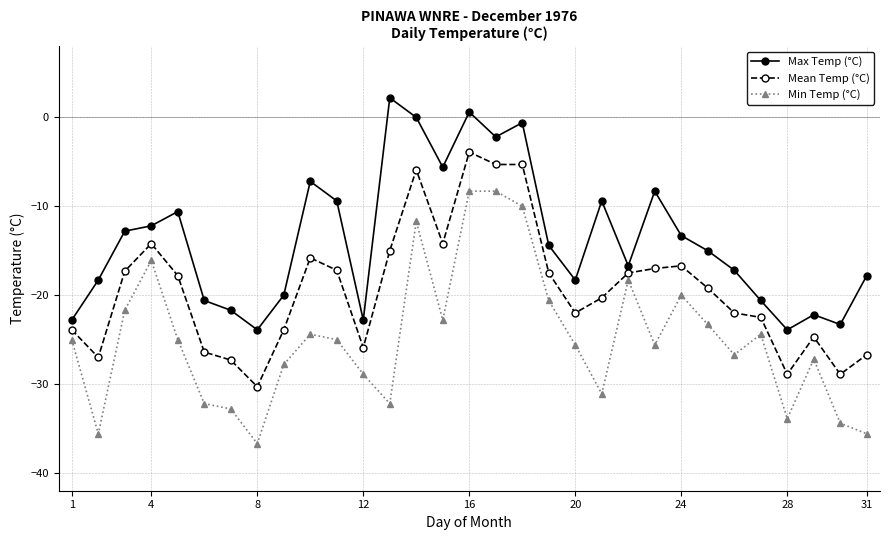

True or false: Max Temp (°C) and Min Temp (°C) intersect in this chart.

False